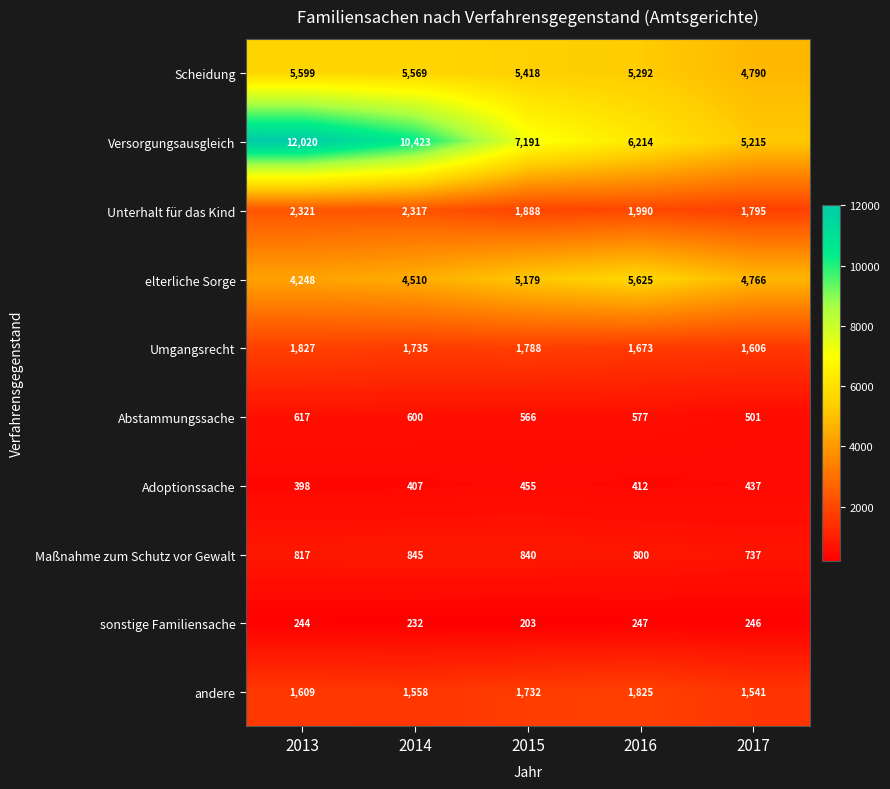

Which category has the lowest value in the elterliche Sorge series?

2013